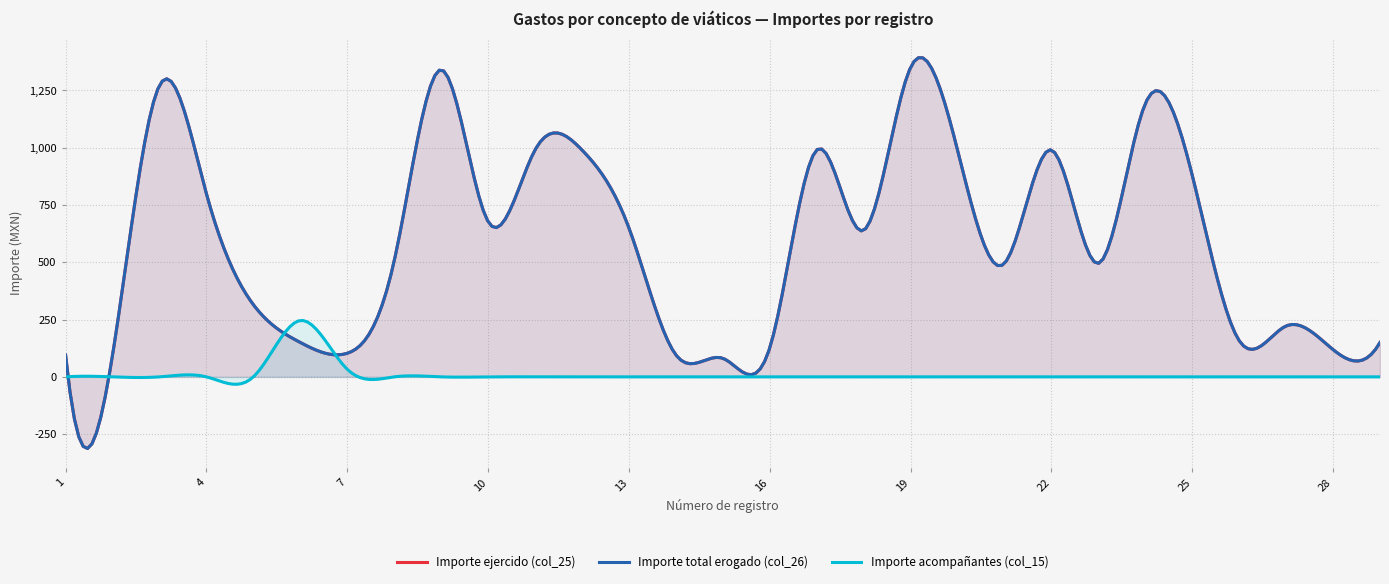

Where is the first local maximum for Importe ejercido (col_25)?

3